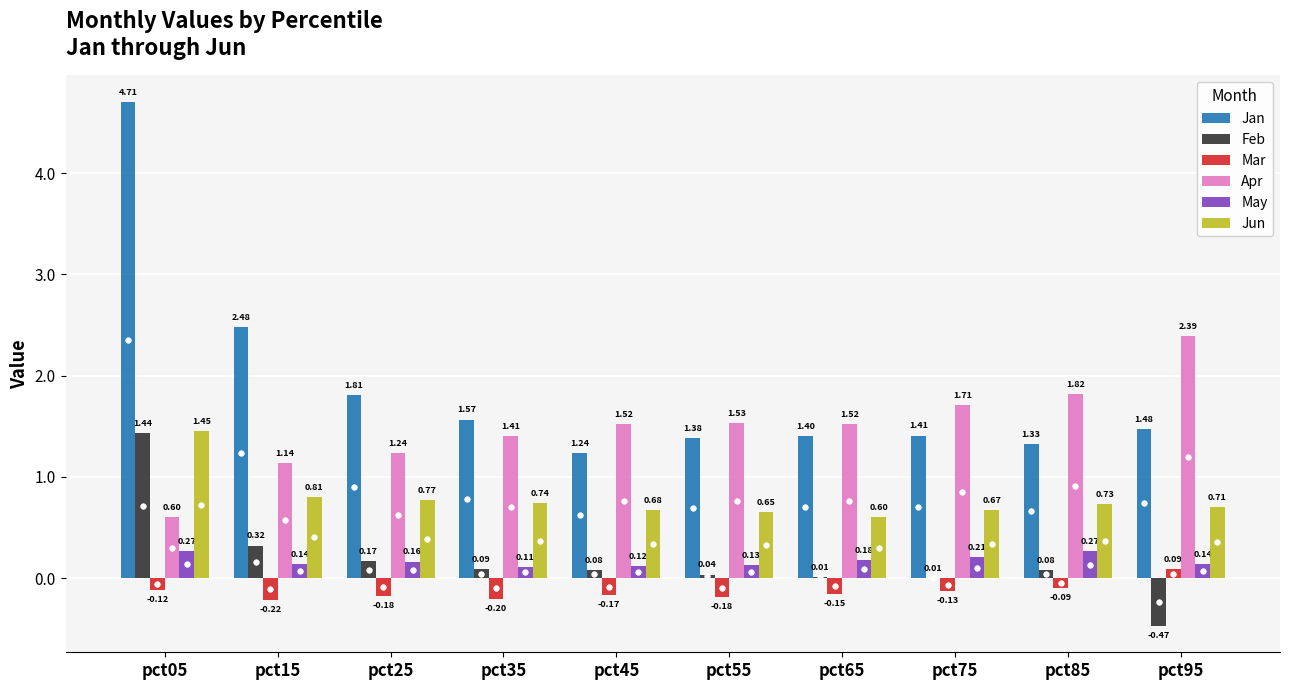

Which series has the largest range (max minus min)?

Jan